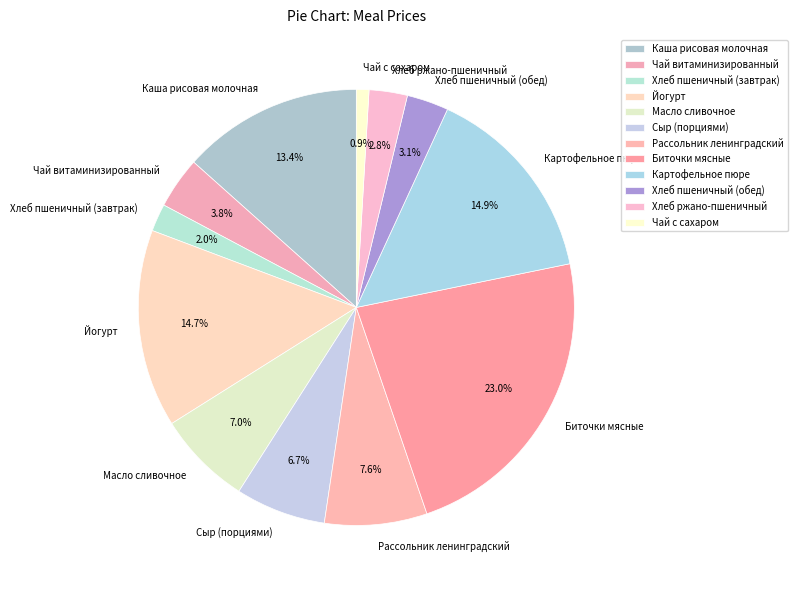

Which slice is the largest?

Биточки мясные